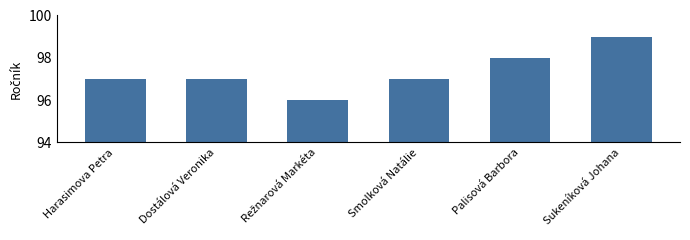

What is the ratio of the value at Dostálová Veronika to the value at Palisová Barbora?

1.0